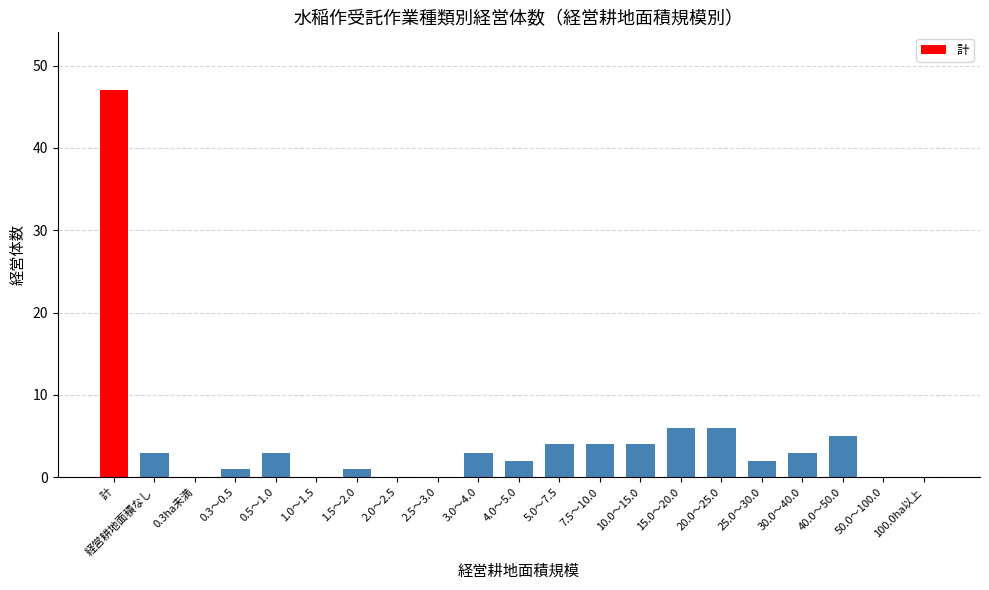

At which label does the data first exceed 3?

計